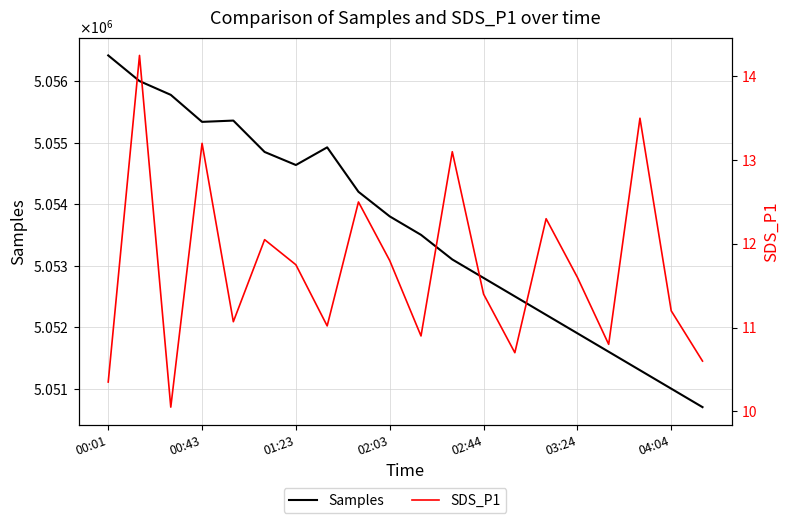

List the series in order of their peak value, highest first.

Samples, SDS_P1